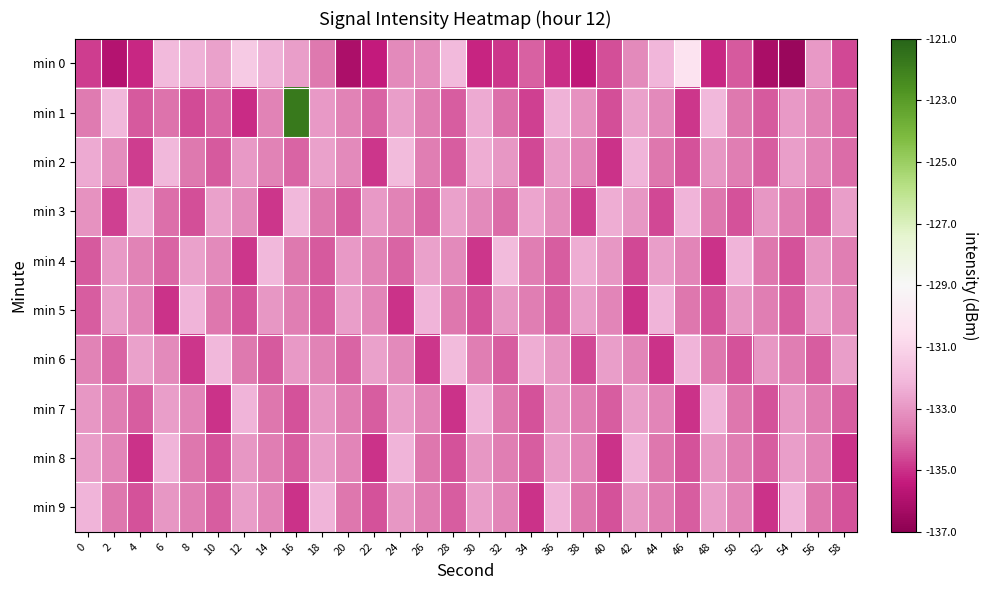

Rank the series by their maximum value, from highest to lowest.

min 1, min 0, min 2, min 4, min 6, min 3, min 5, min 7, min 8, min 9